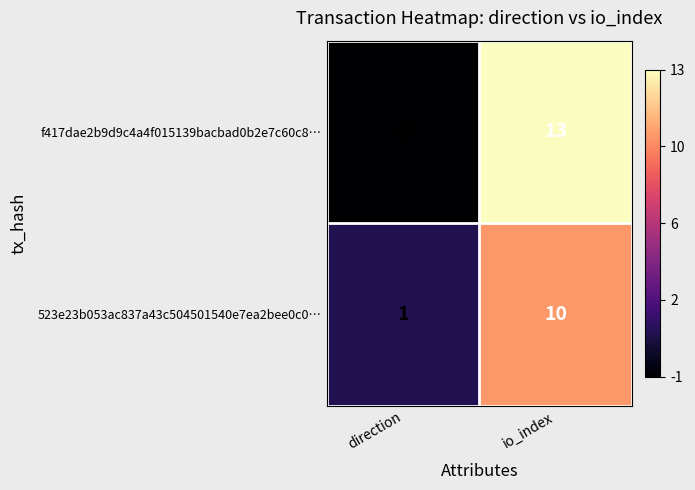

At which category does the chart reach its peak across all series?

io_index